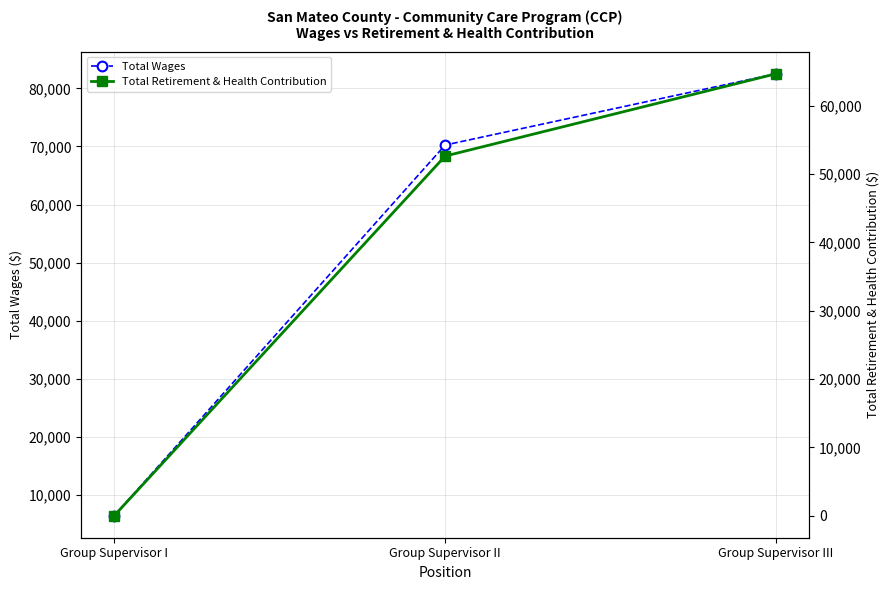

List the series in order of their peak value, lowest first.

Total Retirement & Health Contribution, Total Wages